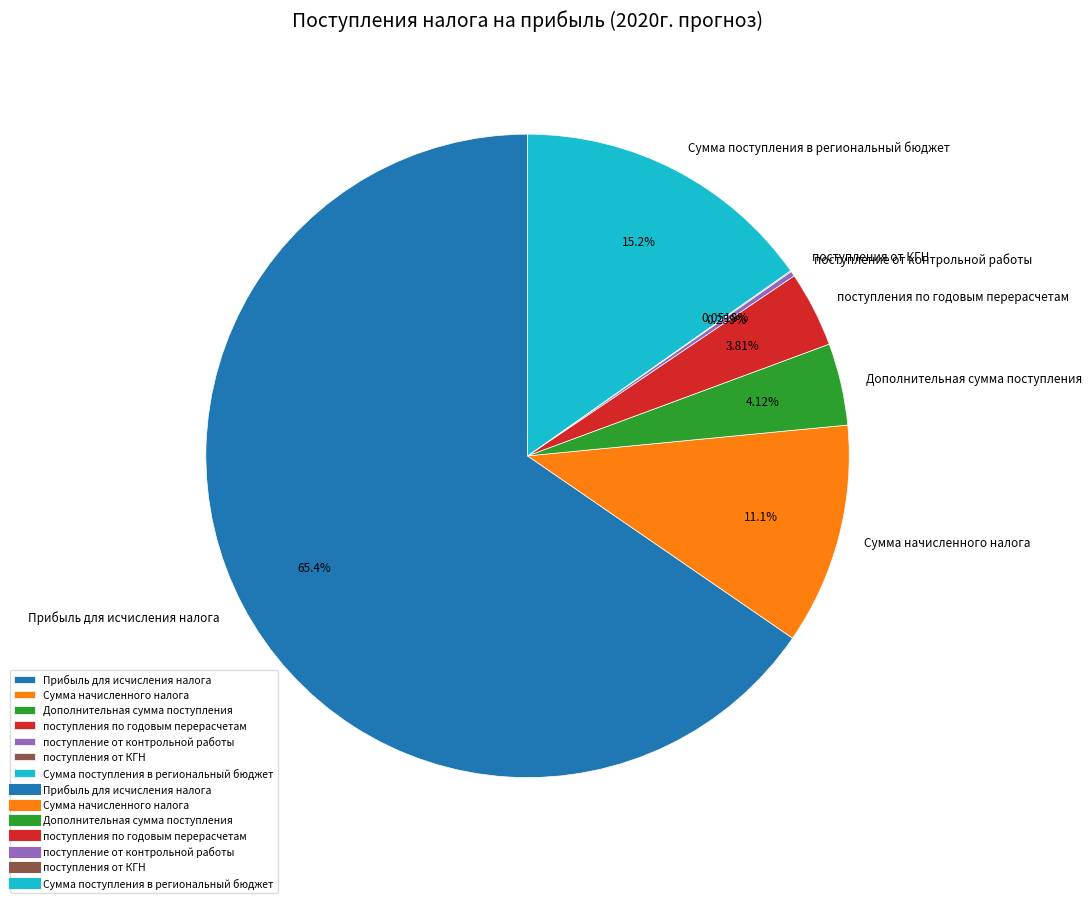

Approximately how many times larger is the value at Сумма начисленного налога compared to поступления по годовым перерасчетам?

2.9